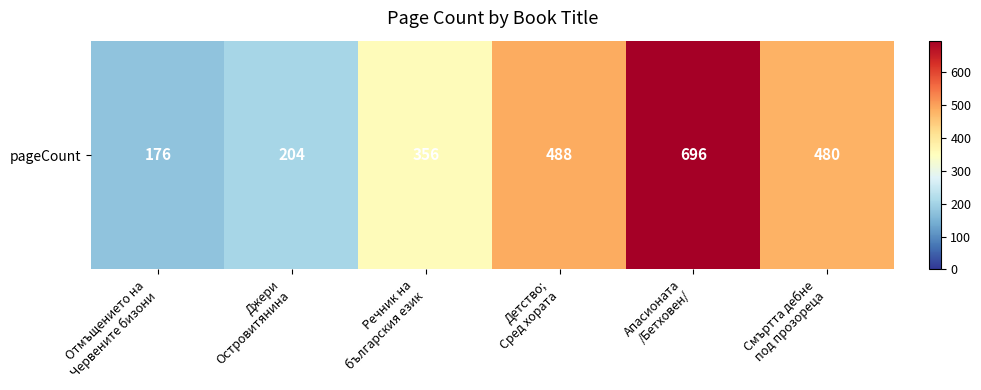

Which has a higher value, Детство;
Сред хората or Речник на
българския език?

Детство;
Сред хората